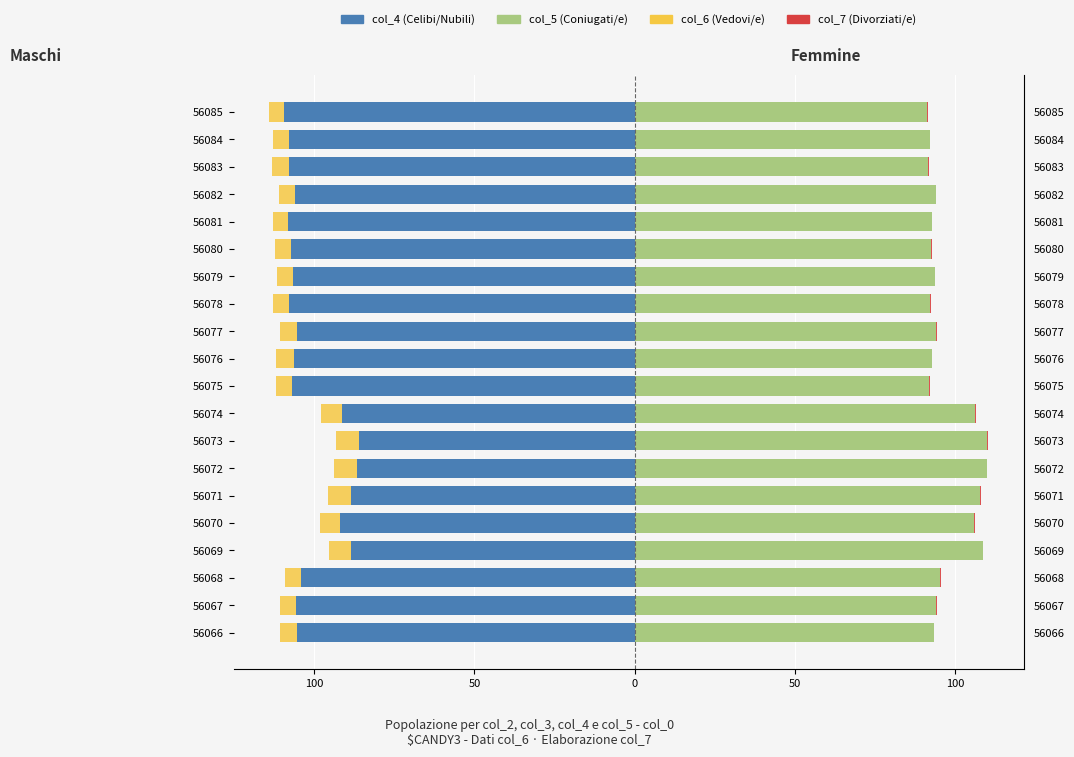

How many data points in col_6 (Vedovi/e) are above -5?

4